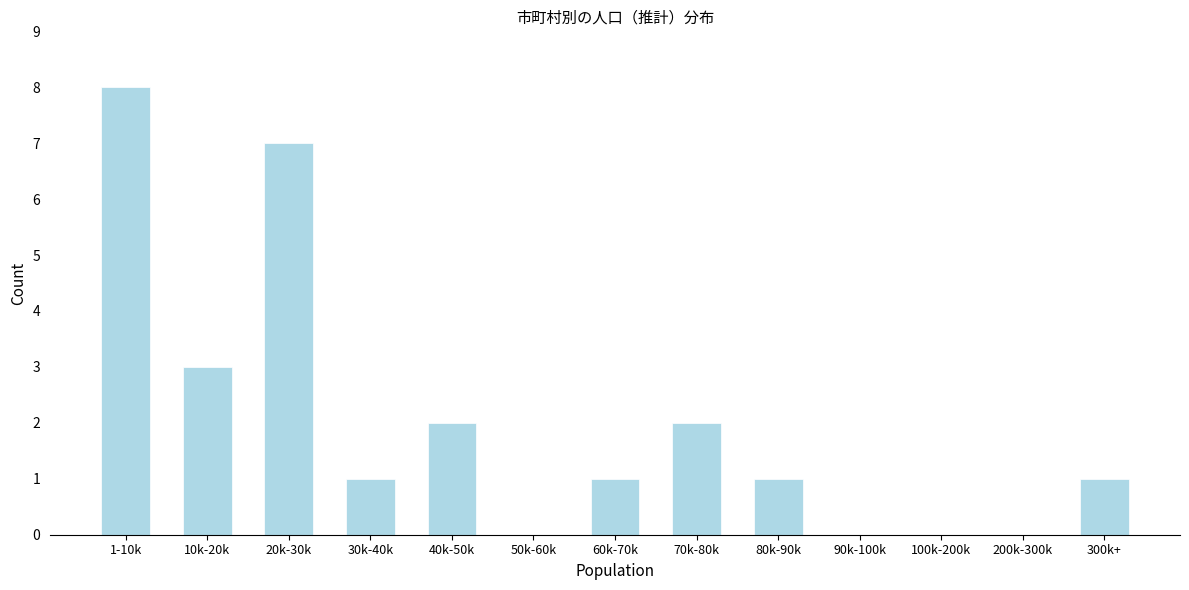

Reading left to right, list all the values displayed in this chart.

1-10k=8	10k-20k=3	20k-30k=7	30k-40k=1	40k-50k=2	50k-60k=0	60k-70k=1	70k-80k=2	80k-90k=1	90k-100k=0	100k-200k=0	200k-300k=0	300k+=1